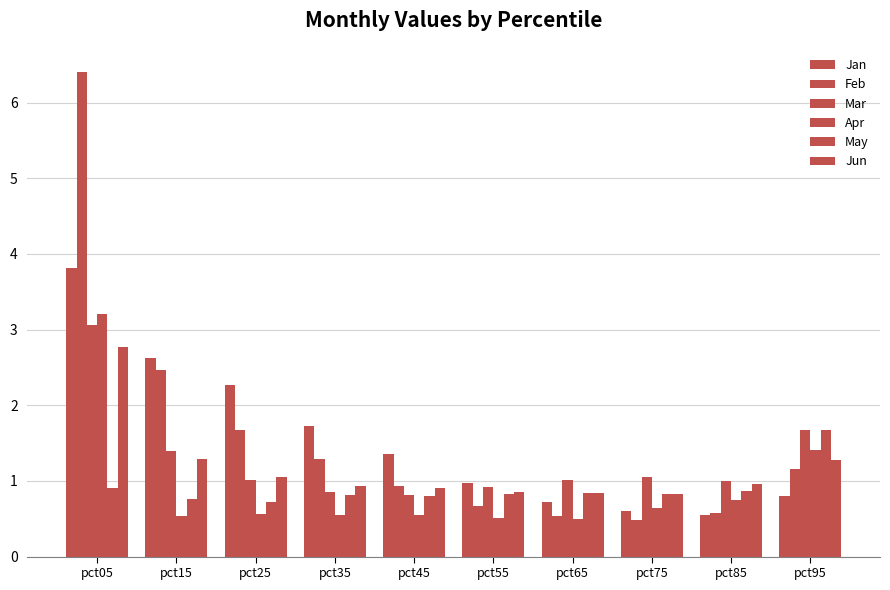

Reading left to right, what are all the values shown in this chart?

Jan: pct05=3.8	pct15=2.6	pct25=2.3	pct35=1.7	pct45=1.4	pct55=1.0	pct65=0.7	pct75=0.6	pct85=0.6	pct95=0.8
Feb: pct05=6.4	pct15=2.5	pct25=1.7	pct35=1.3	pct45=0.9	pct55=0.7	pct65=0.5	pct75=0.5	pct85=0.6	pct95=1.2
Mar: pct05=3.1	pct15=1.4	pct25=1.0	pct35=0.9	pct45=0.8	pct55=0.9	pct65=1.0	pct75=1.1	pct85=1.0	pct95=1.7
Apr: pct05=3.2	pct15=0.5	pct25=0.6	pct35=0.6	pct45=0.5	pct55=0.5	pct65=0.5	pct75=0.6	pct85=0.8	pct95=1.4
May: pct05=0.9	pct15=0.8	pct25=0.7	pct35=0.8	pct45=0.8	pct55=0.8	pct65=0.8	pct75=0.8	pct85=0.9	pct95=1.7
Jun: pct05=2.8	pct15=1.3	pct25=1.1	pct35=0.9	pct45=0.9	pct55=0.9	pct65=0.8	pct75=0.8	pct85=1.0	pct95=1.3